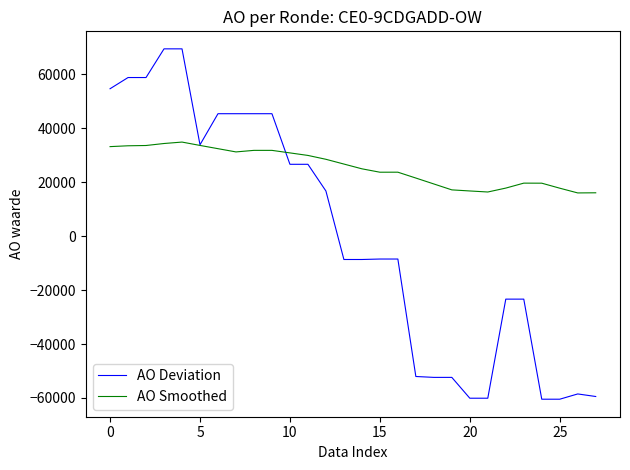

List the series in order of their overall mean, lowest first.

AO Deviation, AO Smoothed